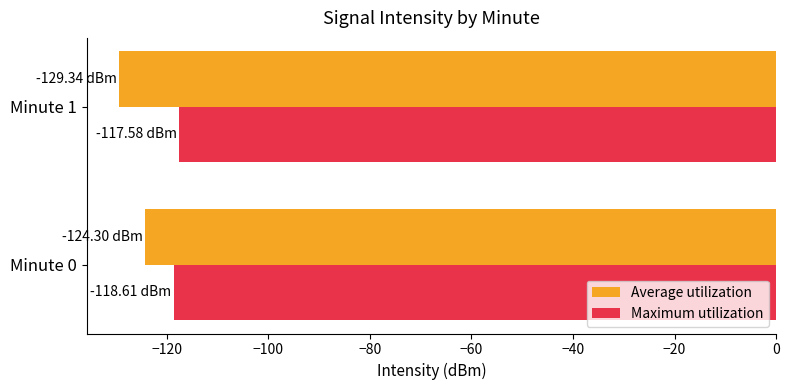

At which category is the sum across all series the highest?

Minute 0